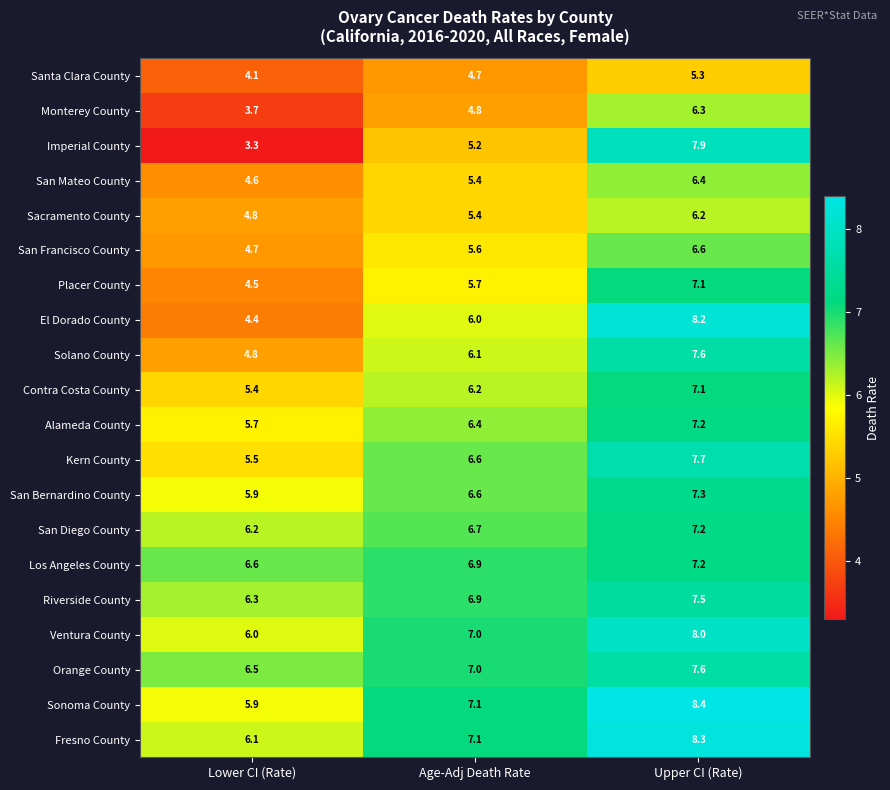

At which label is Kern County closest to 6?

Lower CI (Rate)